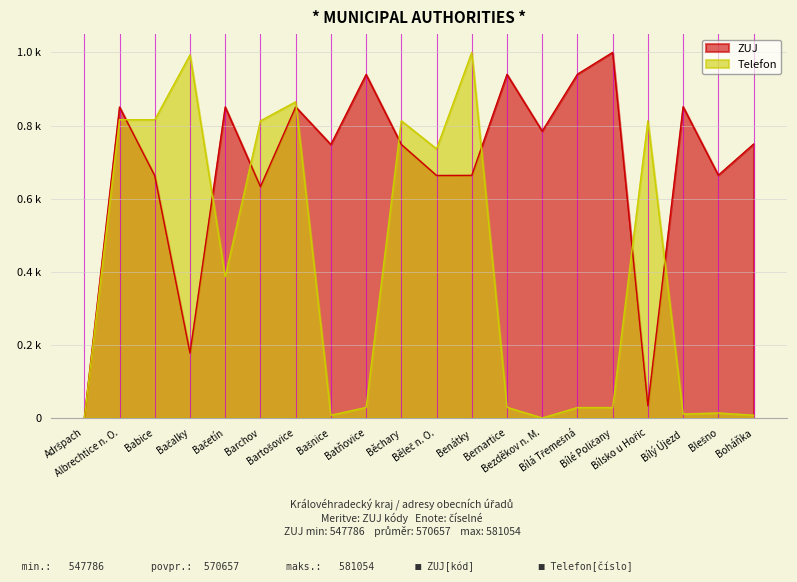

Does the chart display data point markers on the line(s)?

No